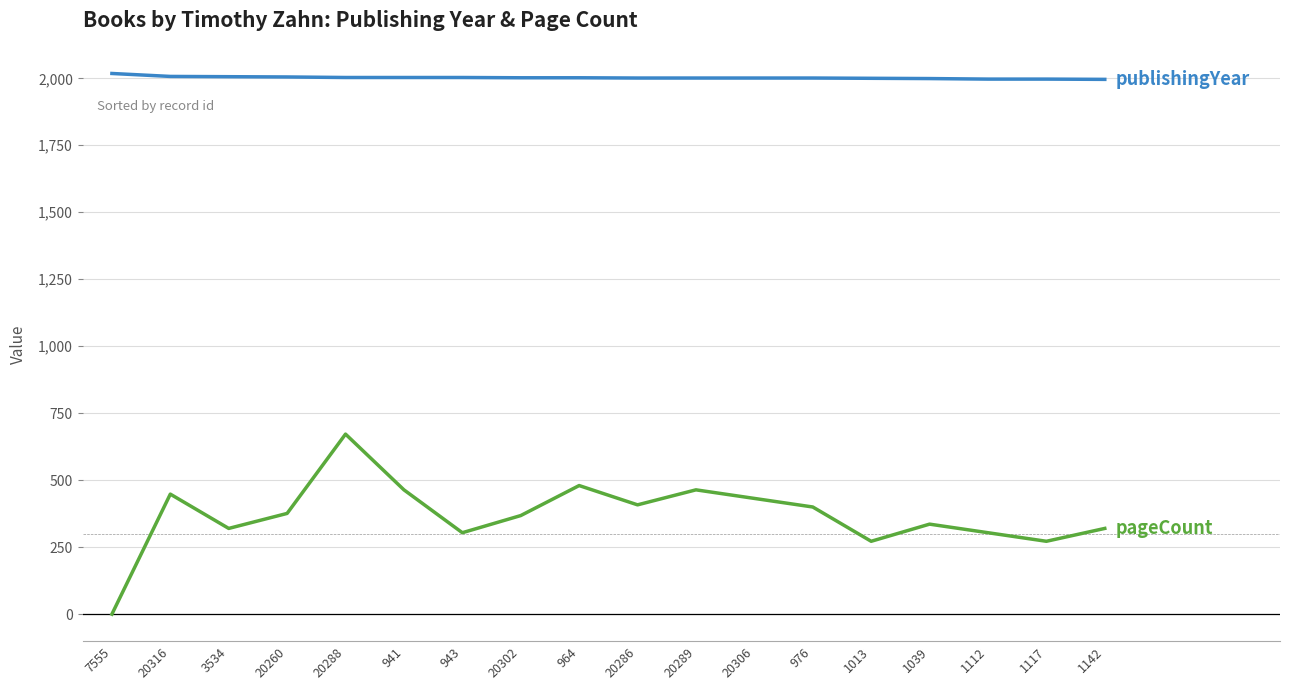

How many lines are shown in the chart?

2